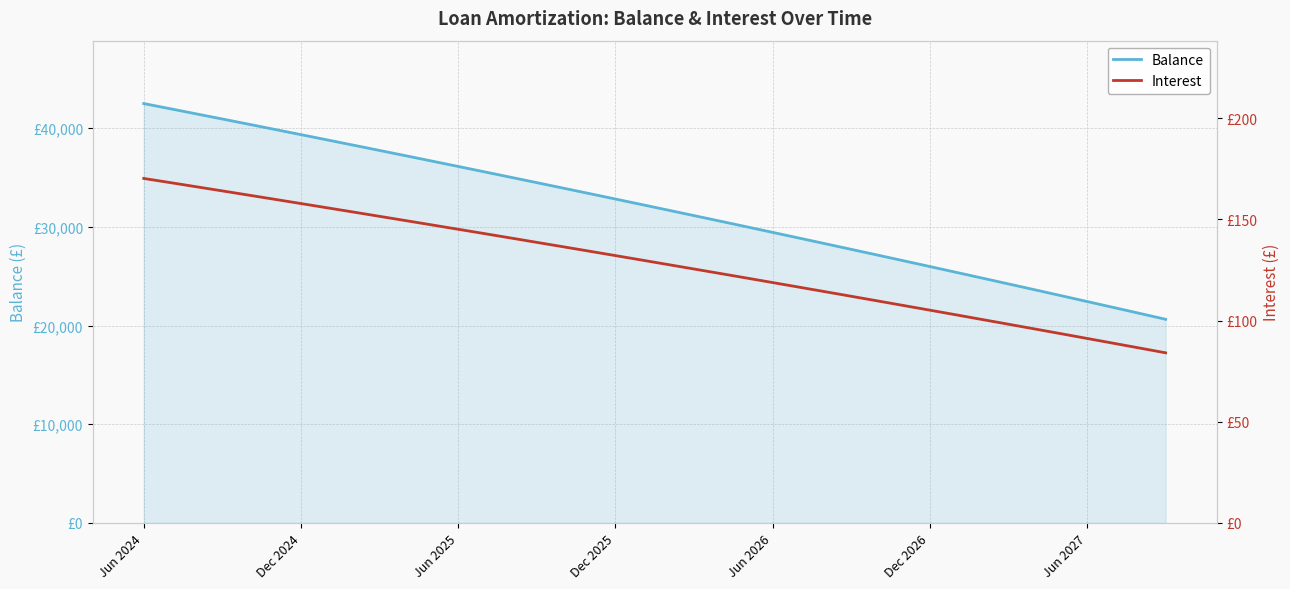

How many data points does each series have?

40